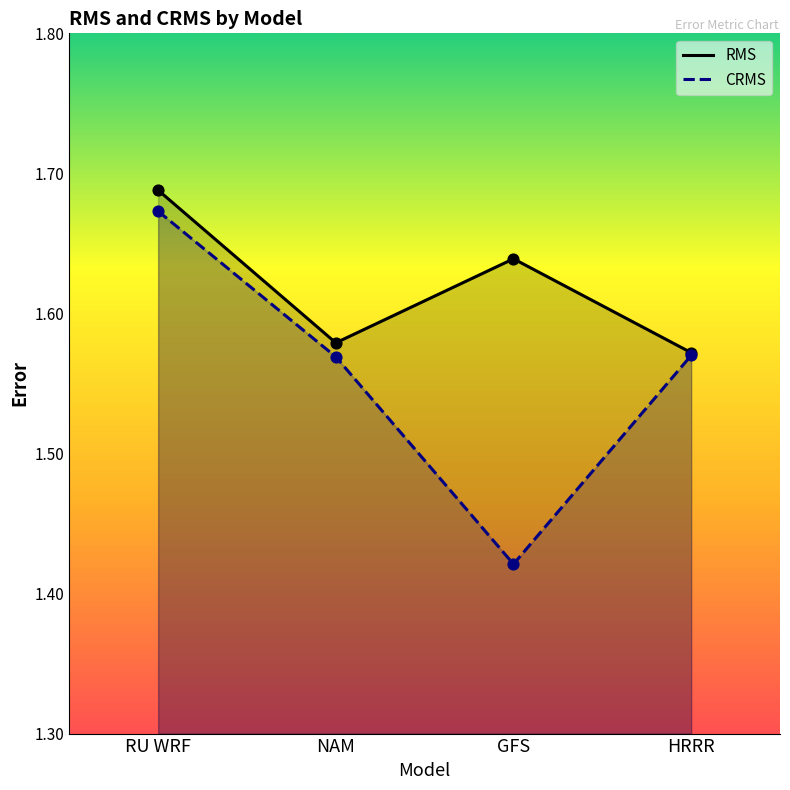

Which series contains the lowest Y value?

CRMS